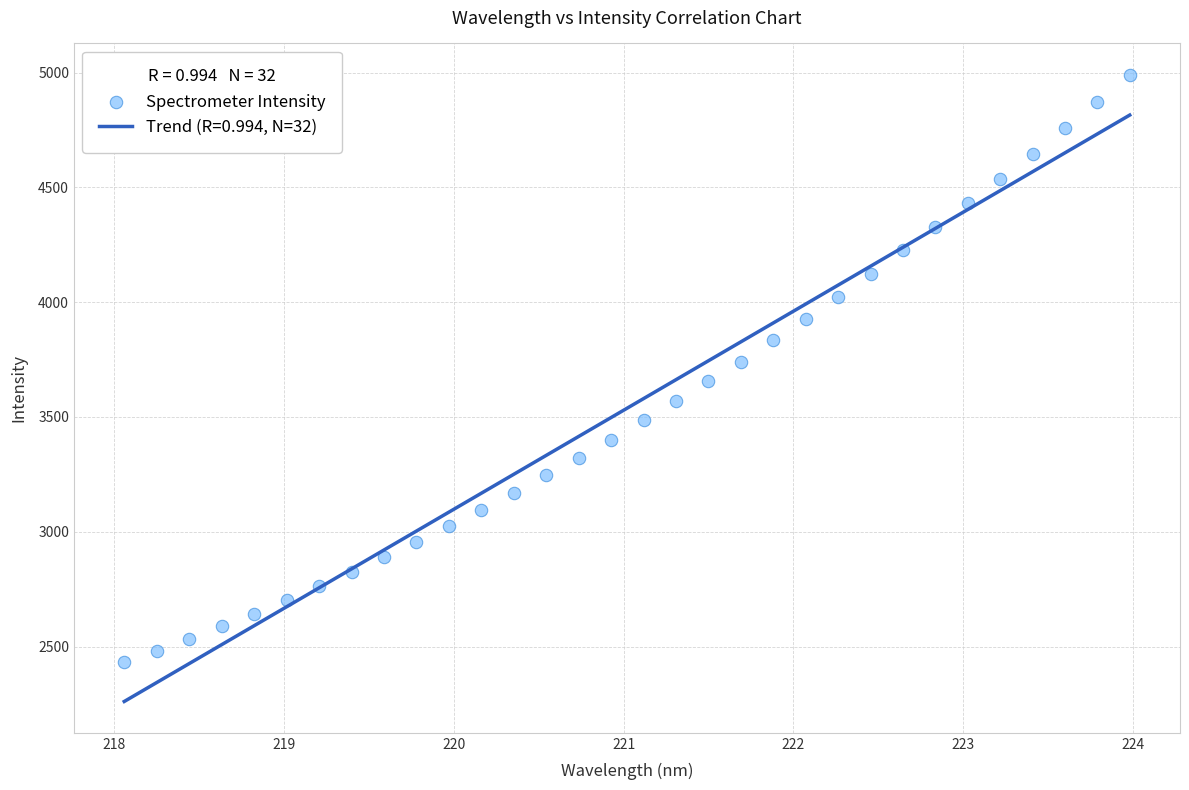

What is the range of X values (max minus min)?

5.9